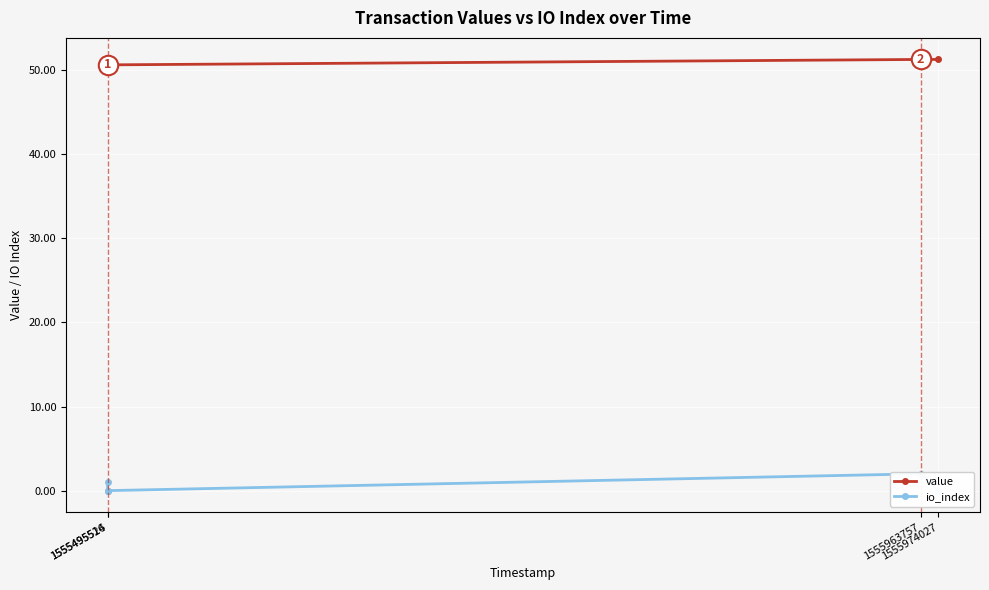

True or false: value and io_index intersect in this chart.

False